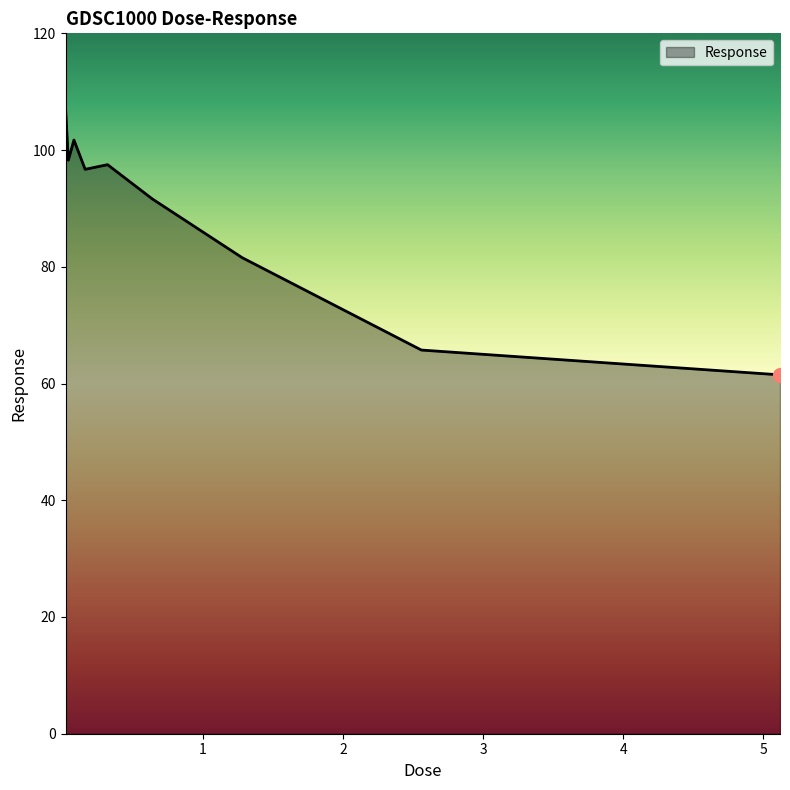

Does the chart display data point markers on the line(s)?

No